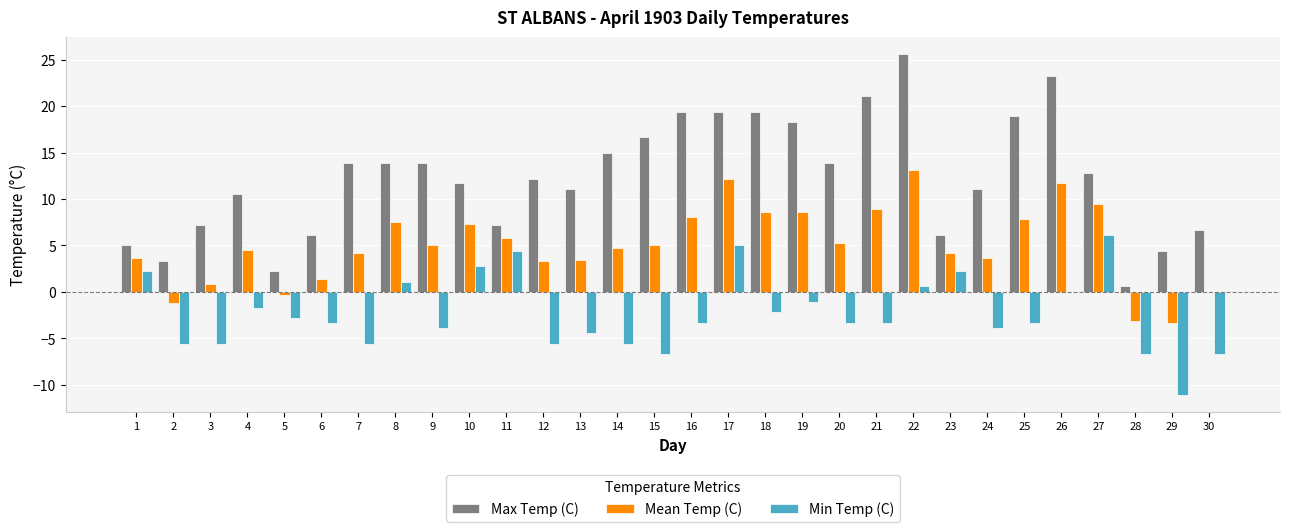

Which series has the largest total across all categories?

Max Temp (C)